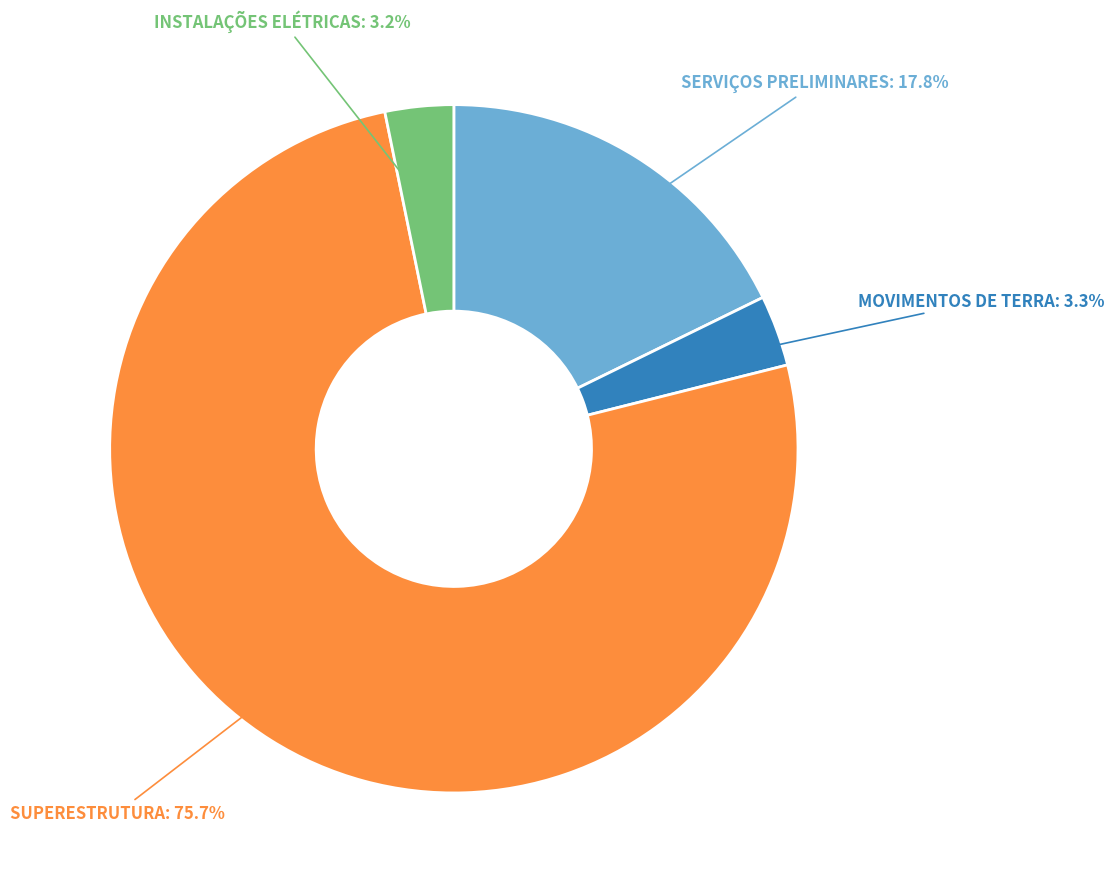

Which category has the biggest portion of the pie?

SUPERESTRUTURA